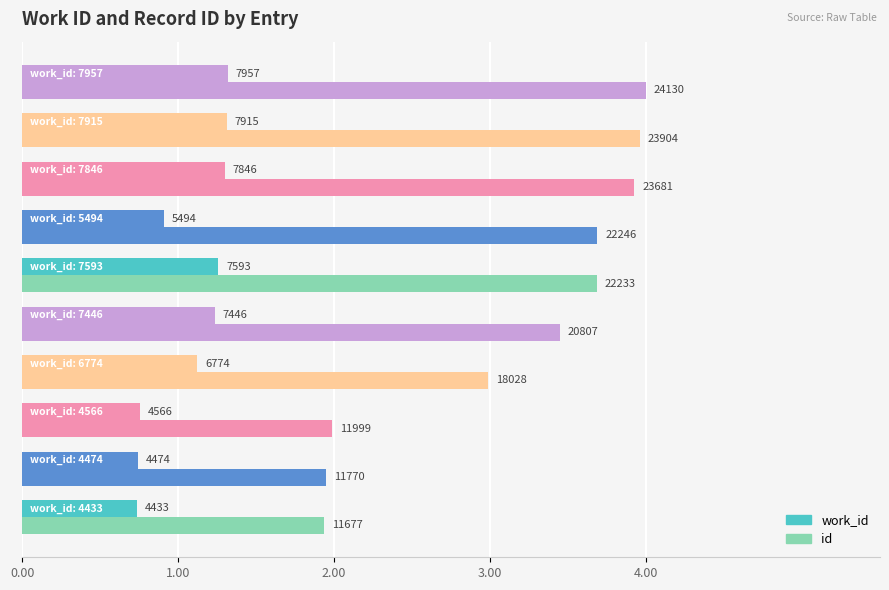

How many values in the work_id series are below 1?

4